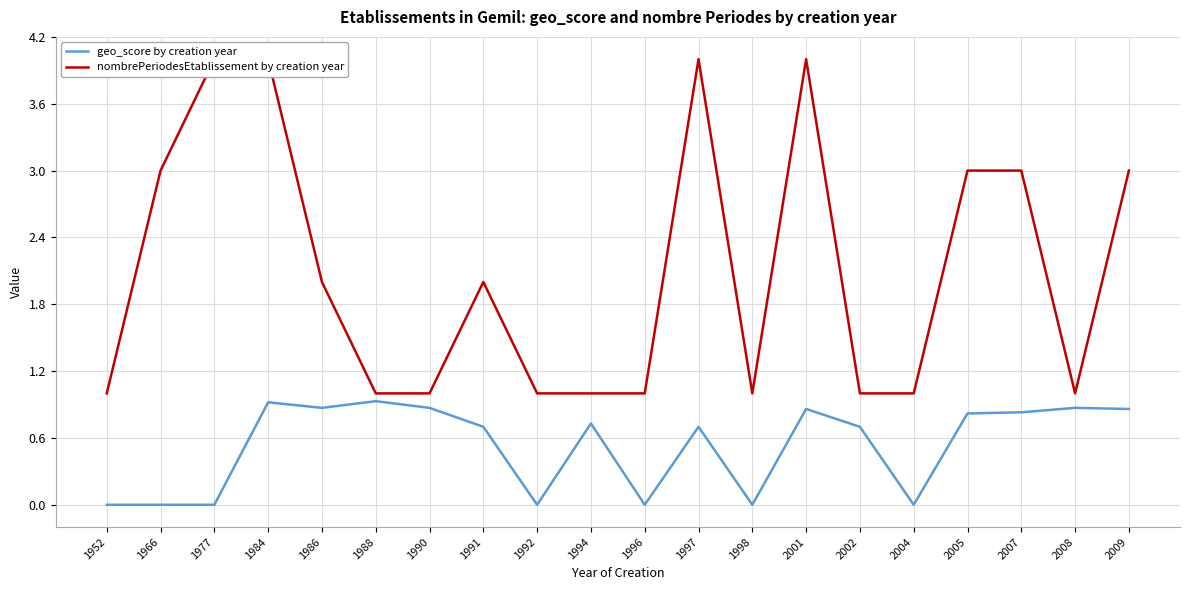

What is the total value across all series at 1986?

2.9